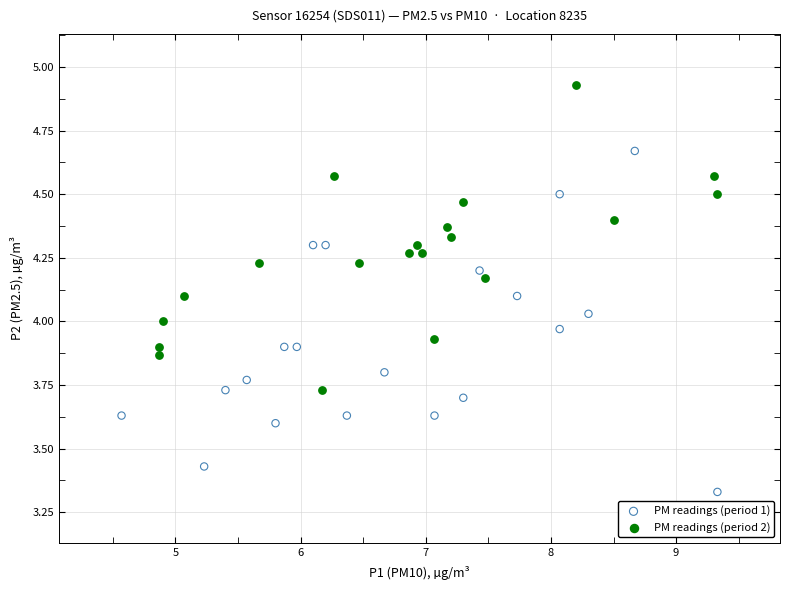

Which series contains the highest Y value?

PM readings (period 2)